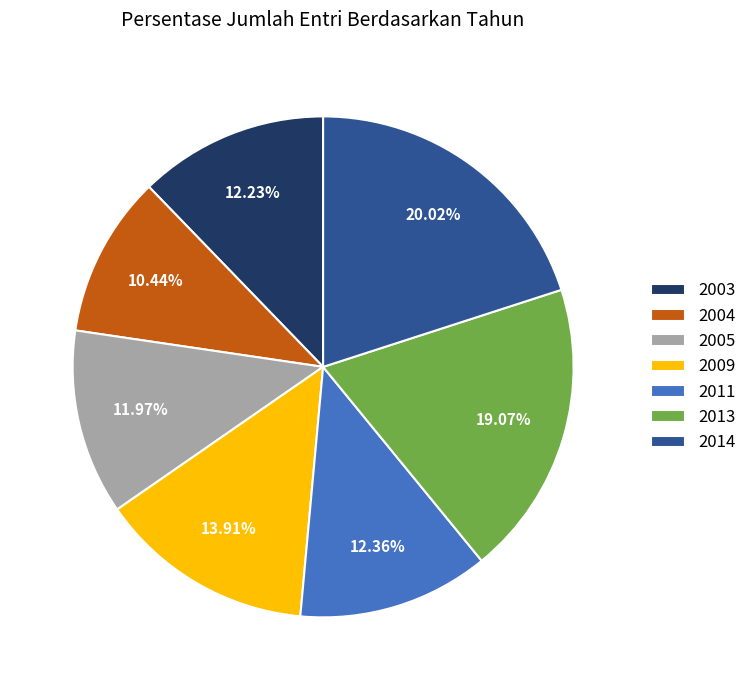

To the nearest percent, what percentage of the pie is 2011?

12%